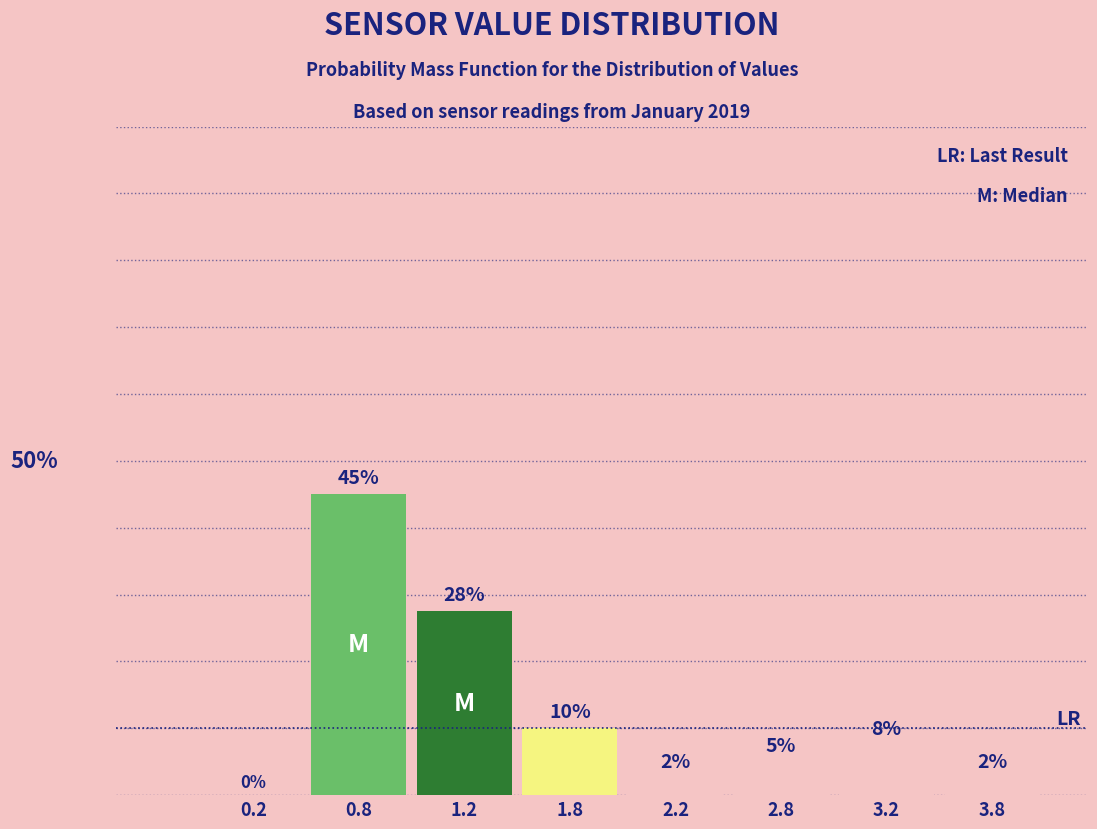

Are the bars horizontal?

No